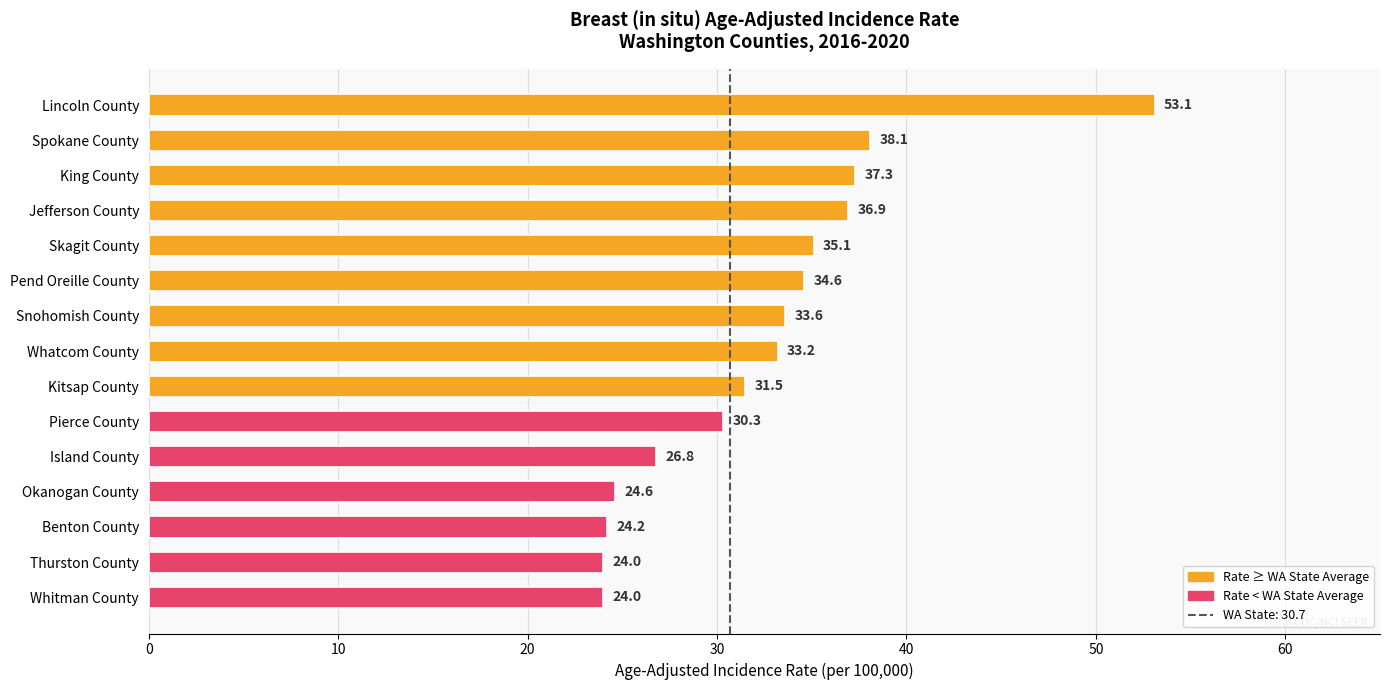

Which has a higher value, Whitman County or Skagit County?

Skagit County